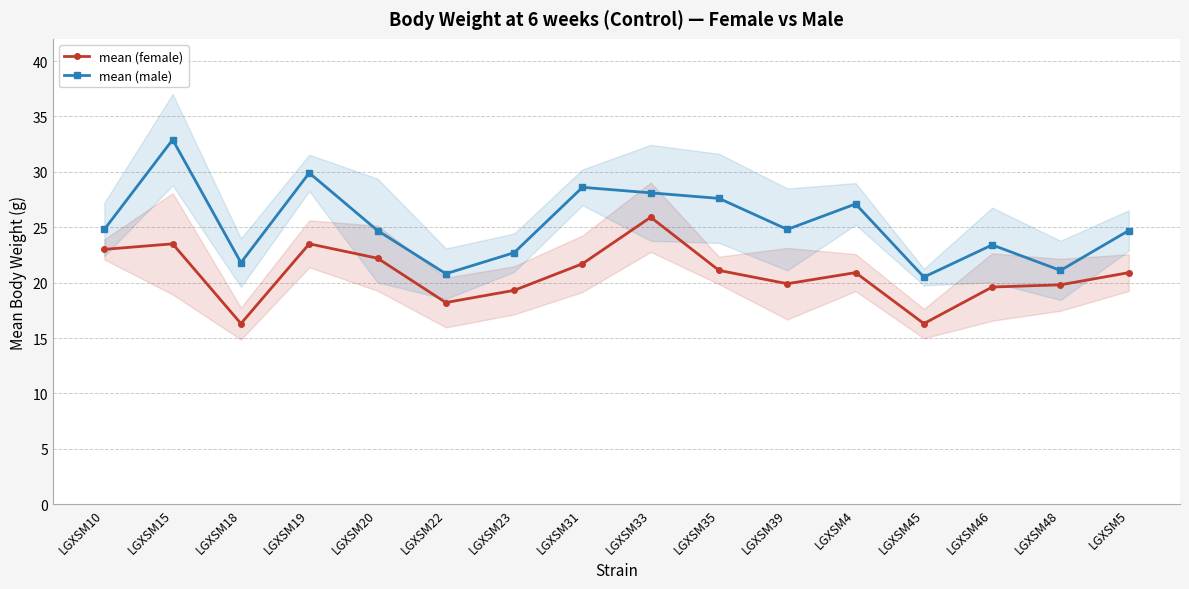

Reading right to left, what are all the values shown in this chart?

mean (female): LGXSM5=20.9	LGXSM48=19.8	LGXSM46=19.6	LGXSM45=16.3	LGXSM4=20.9	LGXSM39=19.9	LGXSM35=21.1	LGXSM33=25.9	LGXSM31=21.7	LGXSM23=19.3	LGXSM22=18.2	LGXSM20=22.2	LGXSM19=23.5	LGXSM18=16.3	LGXSM15=23.5	LGXSM10=23.0
mean (male): LGXSM5=24.7	LGXSM48=21.1	LGXSM46=23.4	LGXSM45=20.5	LGXSM4=27.1	LGXSM39=24.8	LGXSM35=27.6	LGXSM33=28.1	LGXSM31=28.6	LGXSM23=22.7	LGXSM22=20.8	LGXSM20=24.7	LGXSM19=29.9	LGXSM18=21.8	LGXSM15=32.9	LGXSM10=24.8